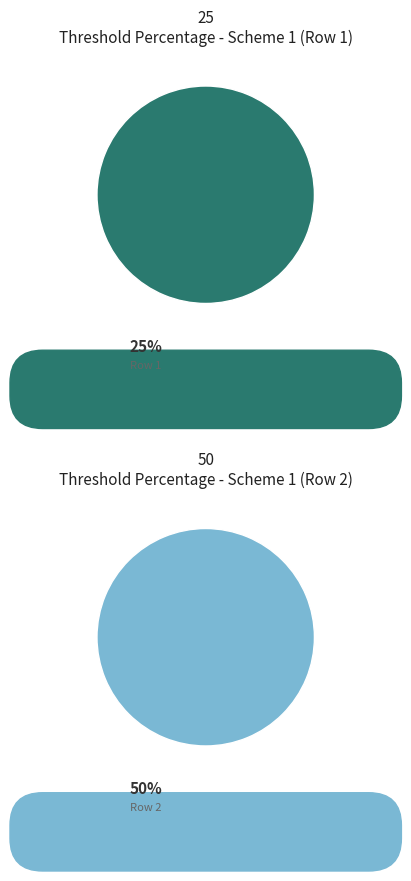

Does Scheme 1 (25%) represent more than half of the total?

No